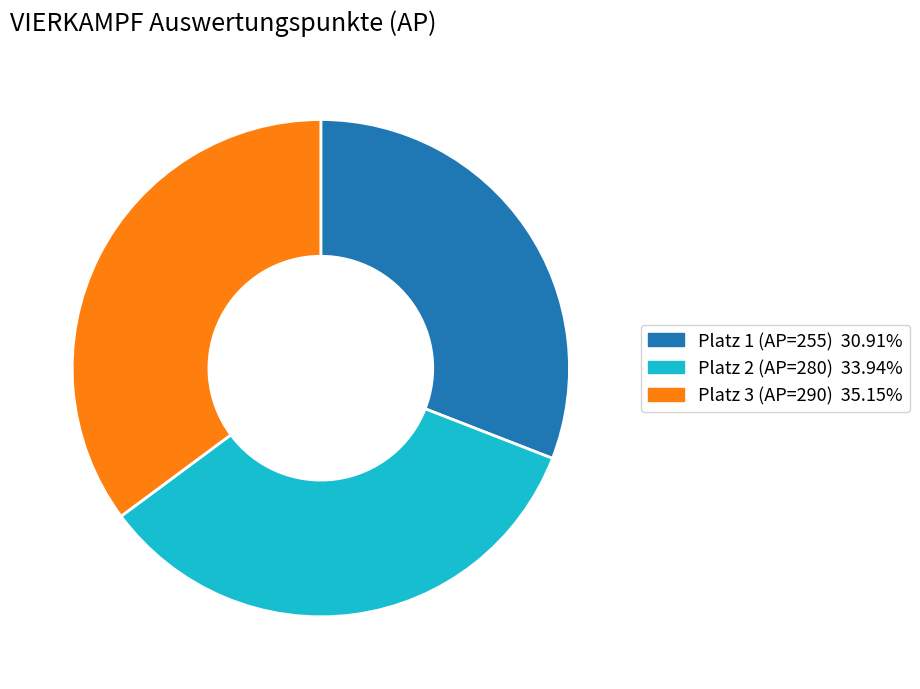

Between Platz 1 (AP=255) and Platz 3 (AP=290), which is larger?

Platz 3 (AP=290)